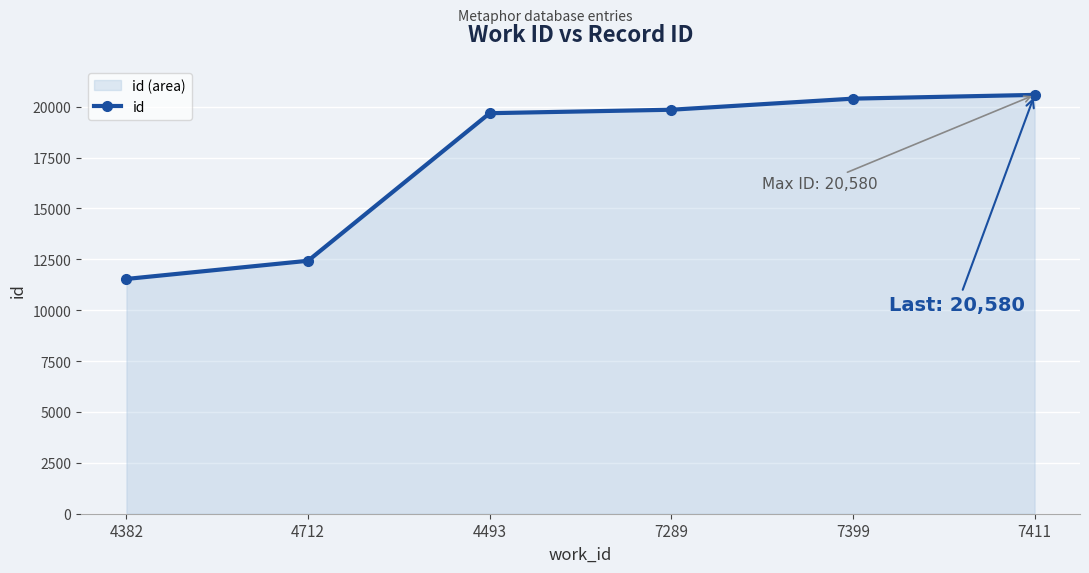

At which category does the chart reach its minimum across all series?

4382